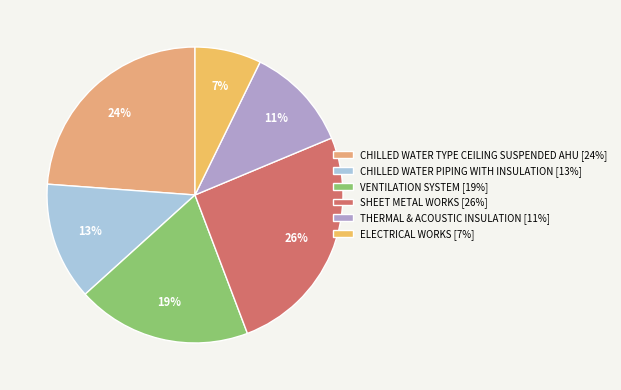

To the nearest percent, what portion does CHILLED WATER PIPING WITH INSULATION represent?

13%